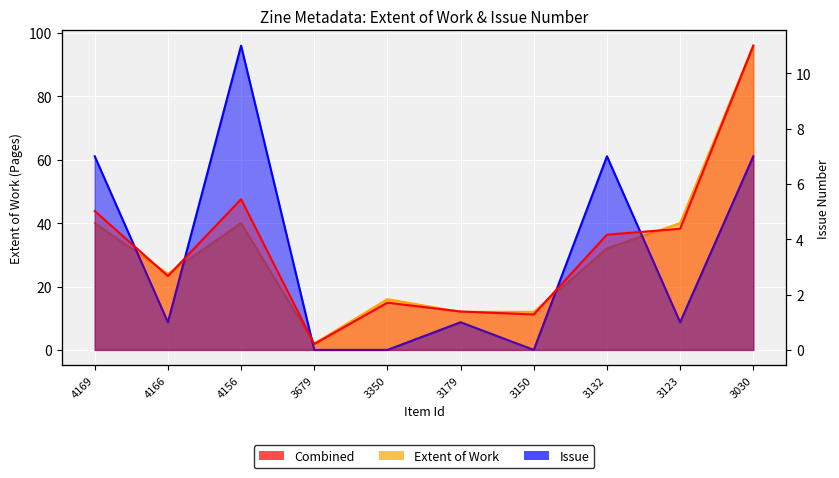

At which label does the data first exceed 39?

4169